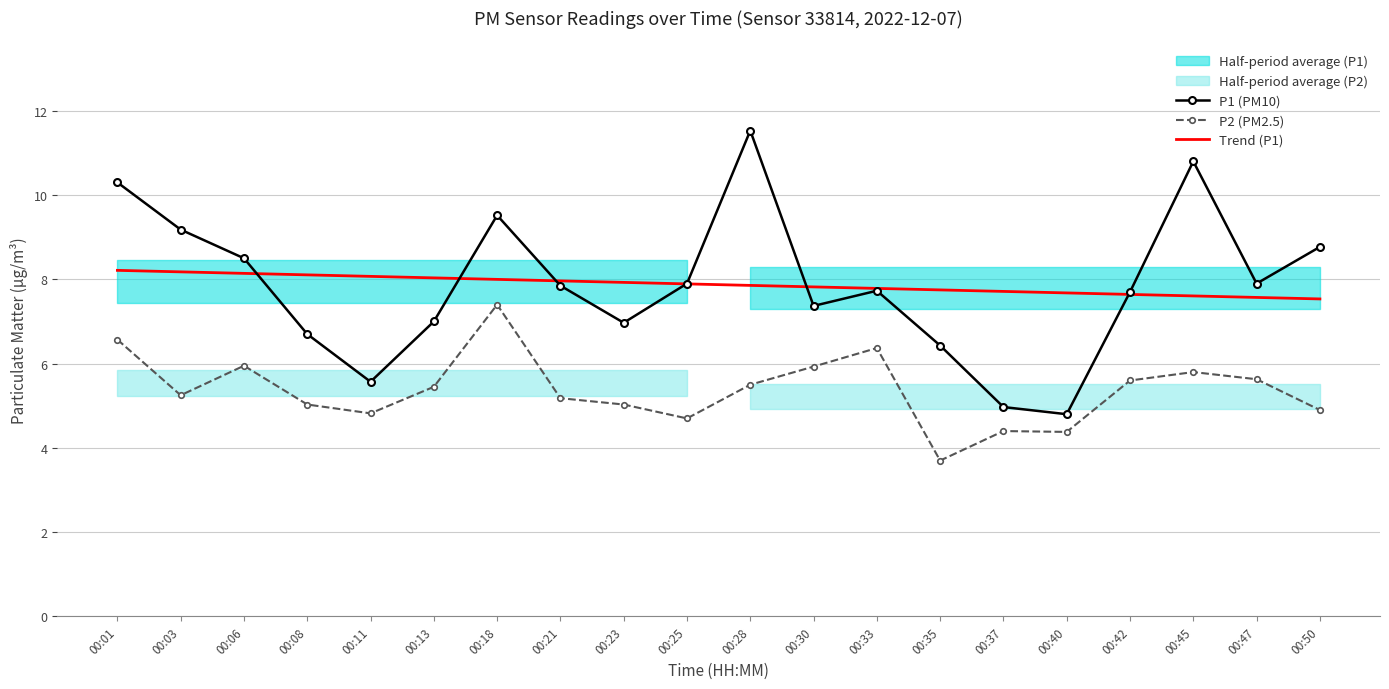

Where is the first local minimum for P2 (PM2.5)?

00:03